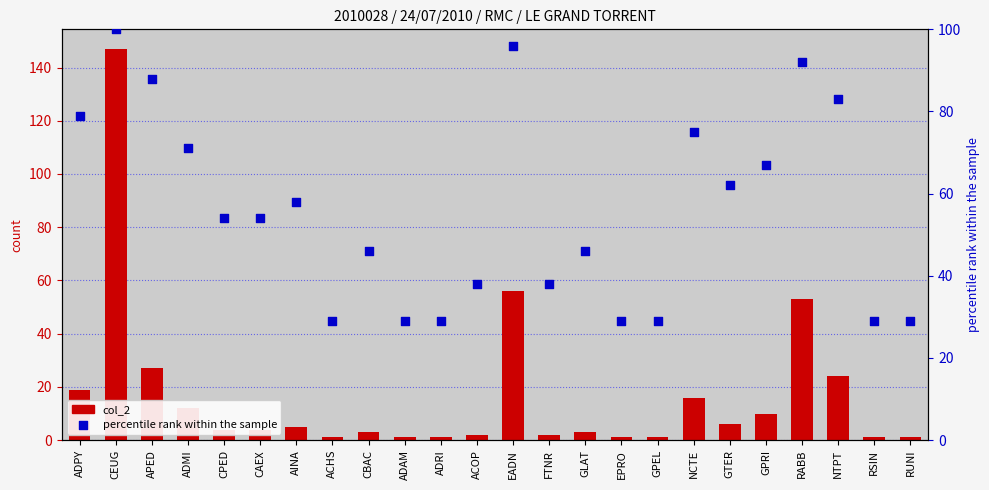

Is the value of percentile rank within the sample at EADN greater than the value of col_2 at GPRI?

Yes